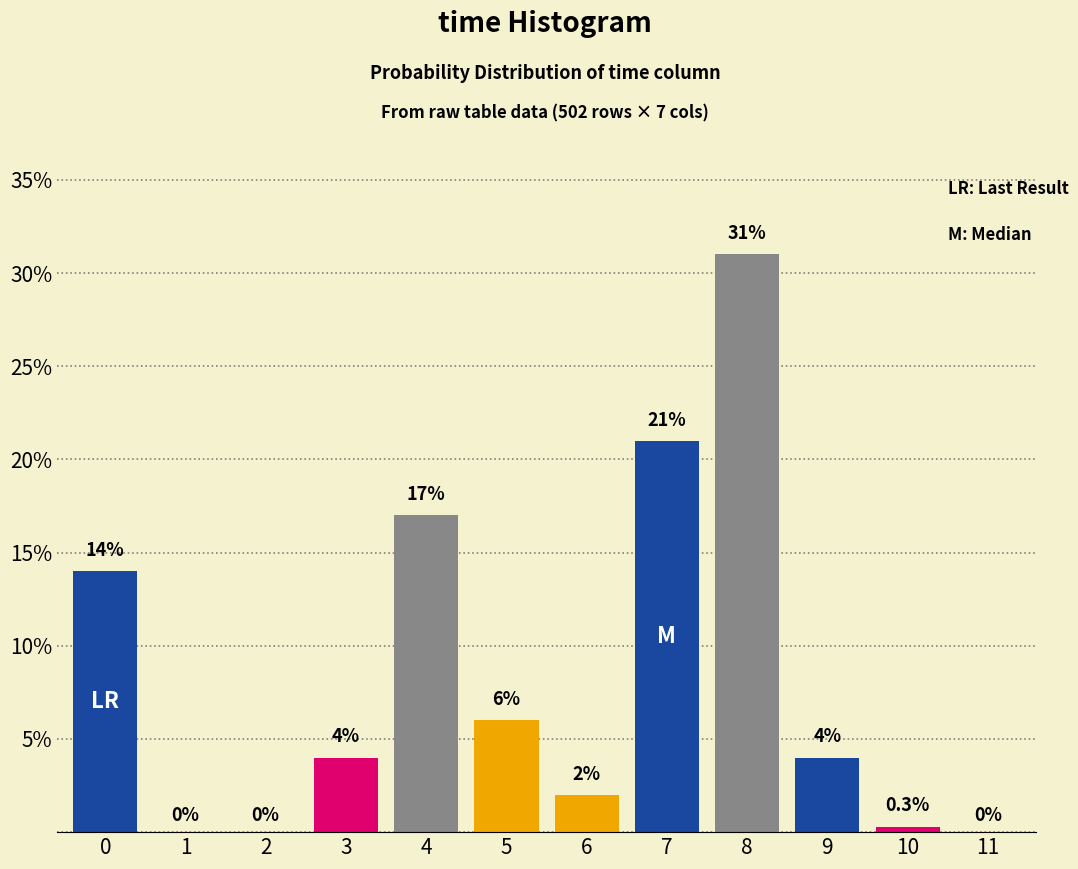

Reading right to left, list all the values displayed in this chart.

11=0.0	10=0.3	9=4.0	8=31.0	7=21.0	6=2.0	5=6.0	4=17.0	3=4.0	2=0.0	1=0.0	0=14.0